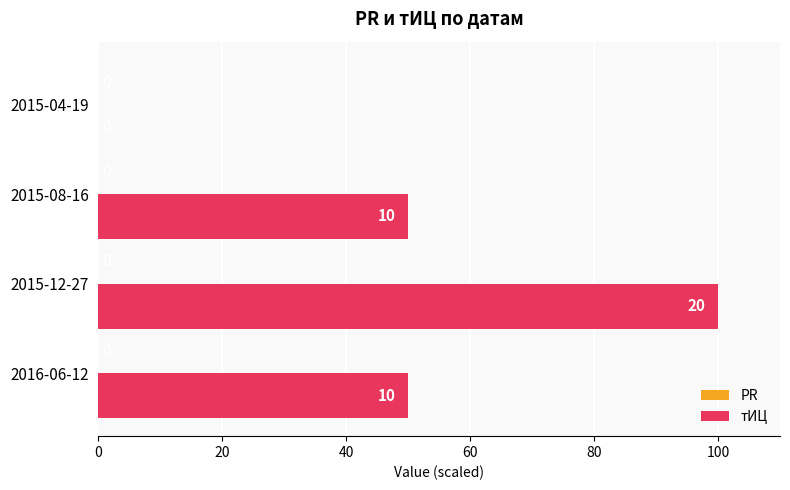

Is it true that the value at 2015-12-27 is 100?

True